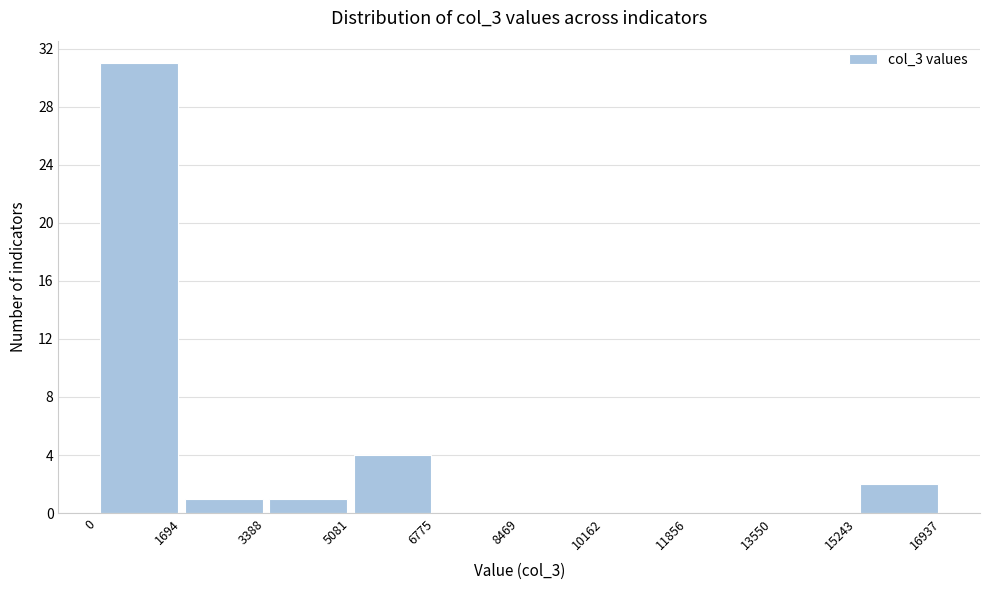

Reading left to right, transcribe this chart: for each bar, give the range it covers on the x-axis and its height. The values are not printed on the chart, so give them approximately, as read against the axis.

0 to 1694: 31
1694 to 3388: 1
3388 to 5081: 1
5081 to 6775: 4
6775 to 8469: 0
8469 to 10162: 0
10162 to 11856: 0
11856 to 13550: 0
13550 to 15243: 0
15243 to 16937: 2